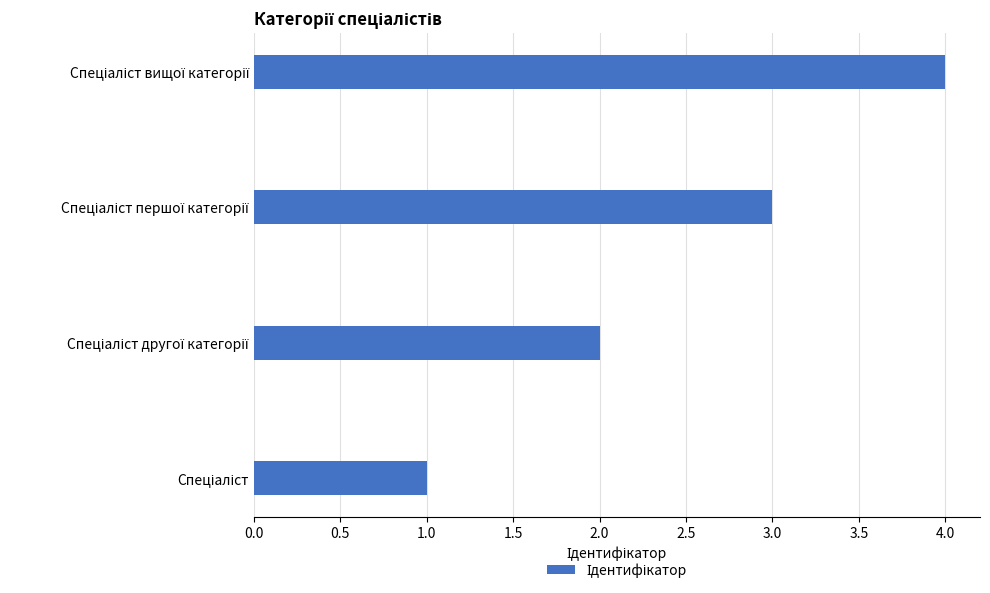

What is the difference between the maximum and minimum values?

3